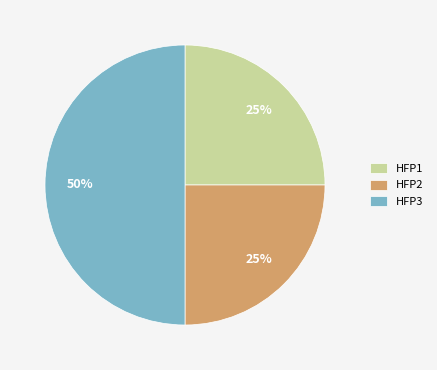

Does HFP1 represent more than half of the total?

No